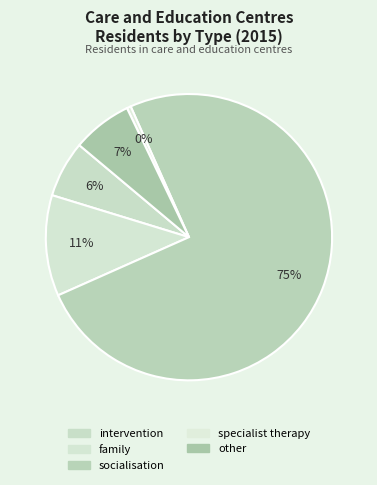

What is the largest slice in the pie chart?

socialisation